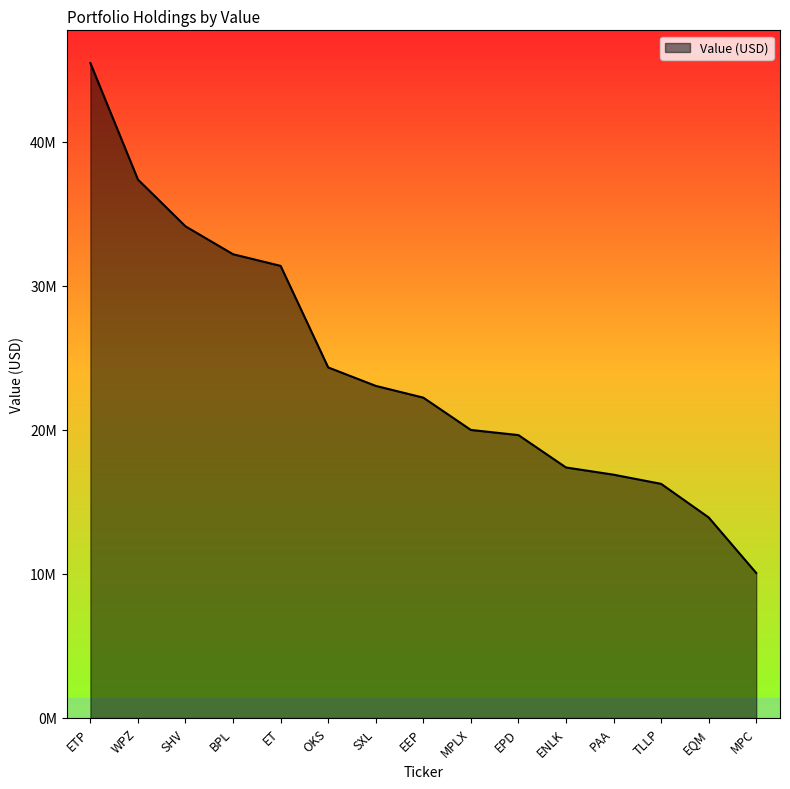

Does the chart have visible grid lines?

No